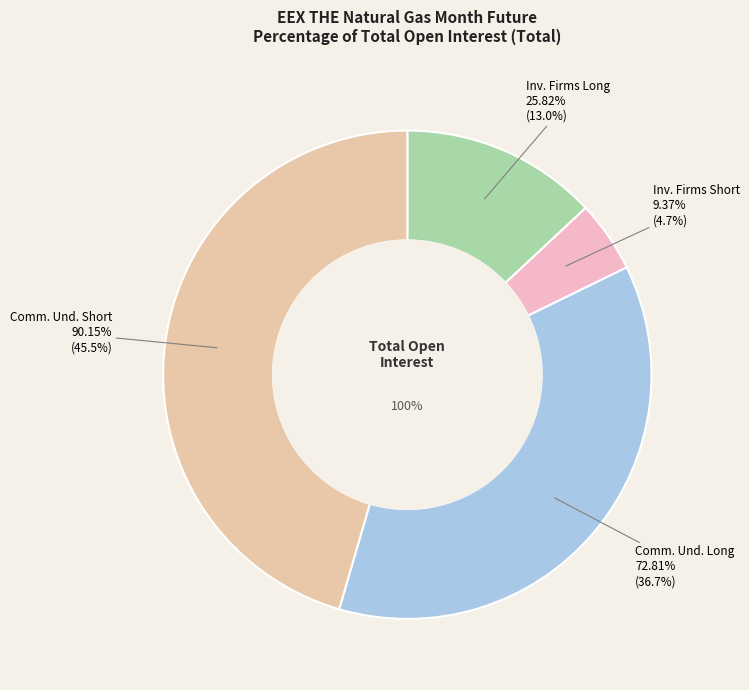

True or false: Commercial Undertakings
(Short 90.15%) accounts for 55% of the total.

False